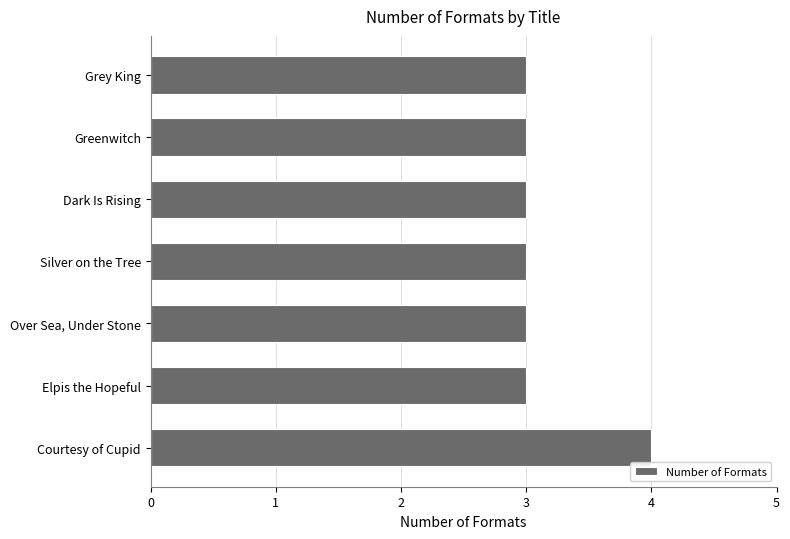

Reading top to bottom, list all the values displayed in this chart.

Grey King=3	Greenwitch=3	Dark Is Rising=3	Silver on the Tree=3	Over Sea, Under Stone=3	Elpis the Hopeful=3	Courtesy of Cupid=4